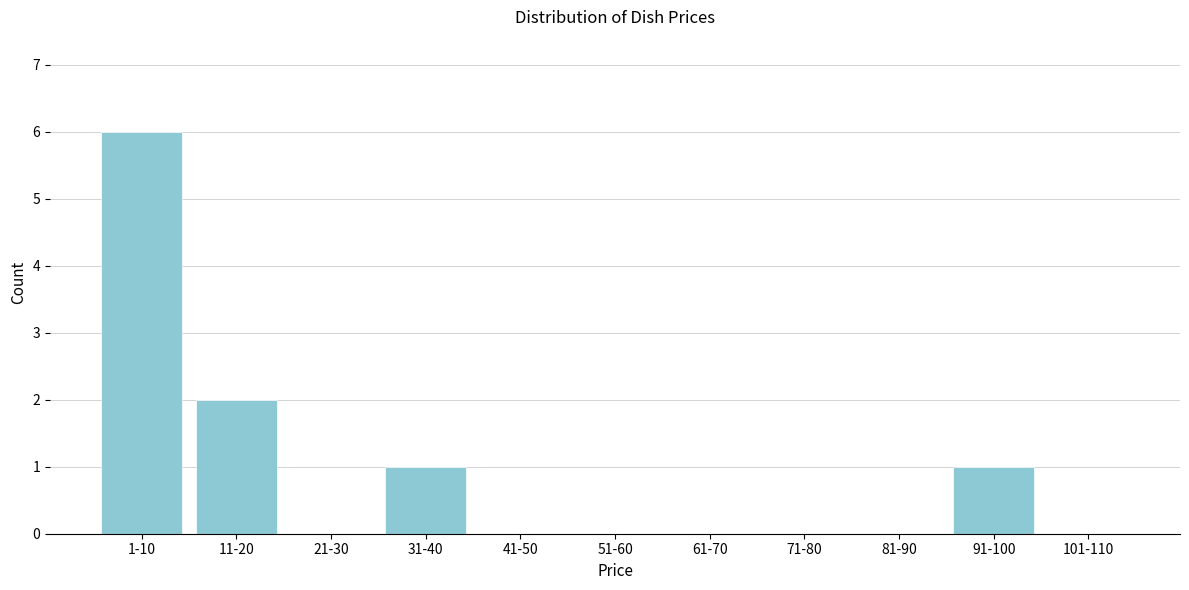

Reading right to left, transcribe all the data shown in this chart.

101-110=0	91-100=1	81-90=0	71-80=0	61-70=0	51-60=0	41-50=0	31-40=1	21-30=0	11-20=2	1-10=6